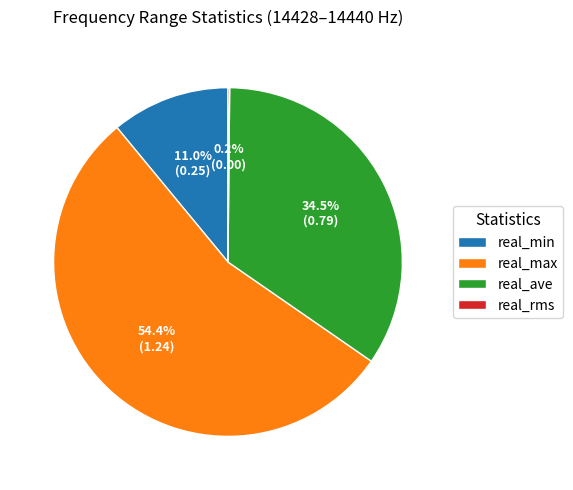

What is the largest slice in the pie chart?

real_max